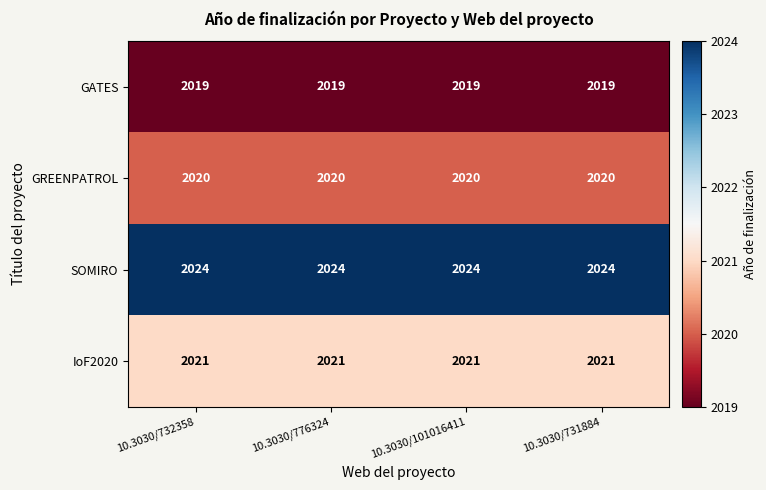

How many distinct data groups are displayed?

4